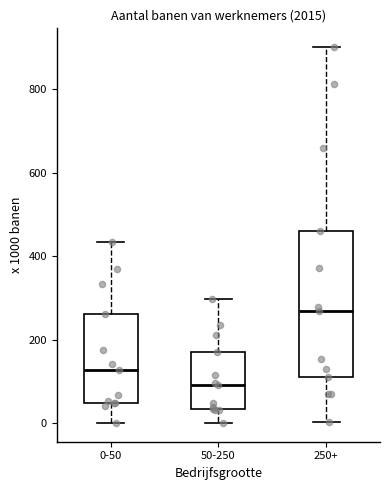

Which box is the tallest, from its lower edge to its upper edge?

250+